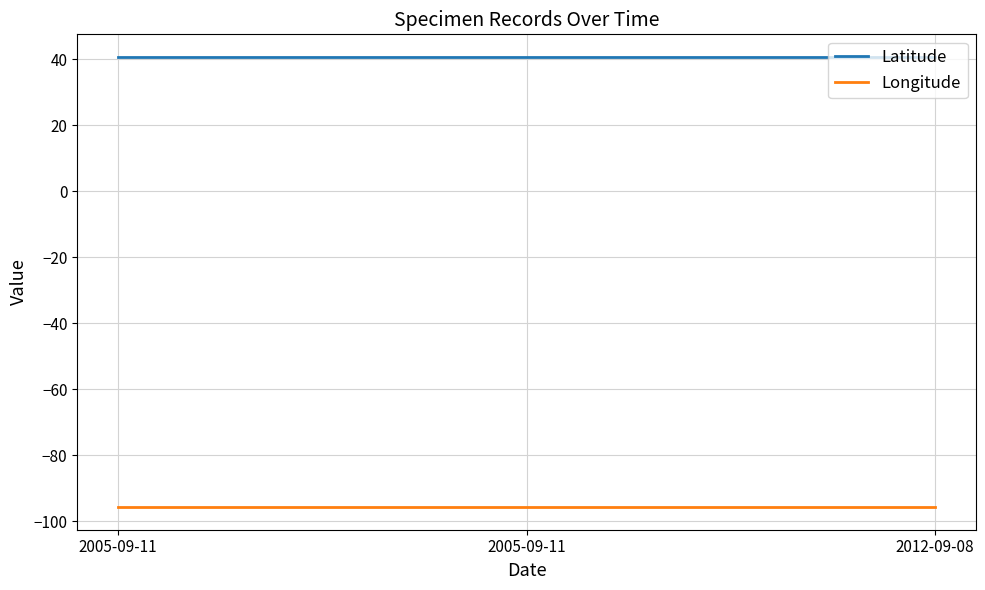

How many series are shown in this chart?

2